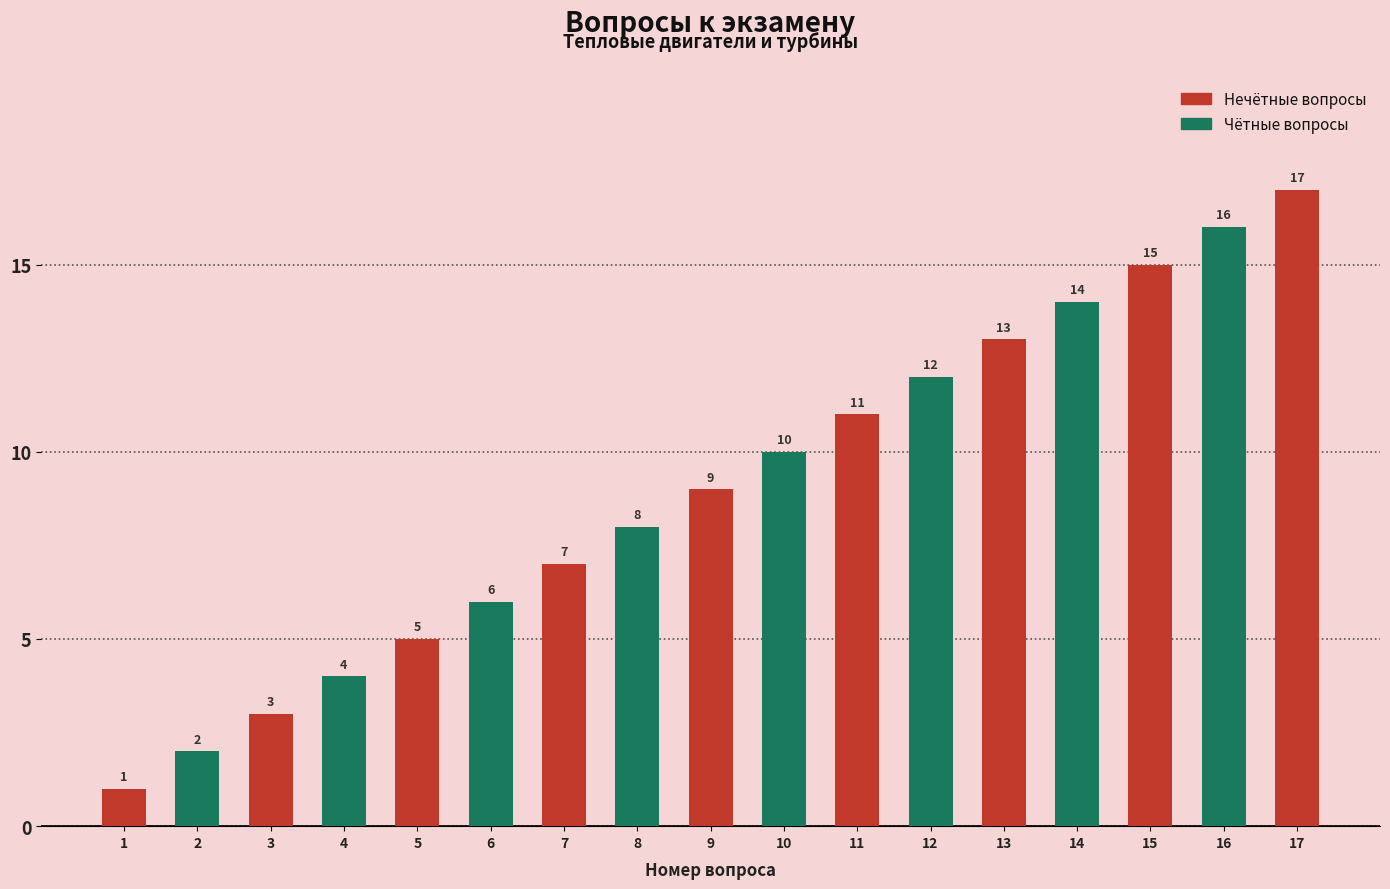

Reading left to right, list all the values displayed in this chart.

1=1	2=2	3=3	4=4	5=5	6=6	7=7	8=8	9=9	10=10	11=11	12=12	13=13	14=14	15=15	16=16	17=17